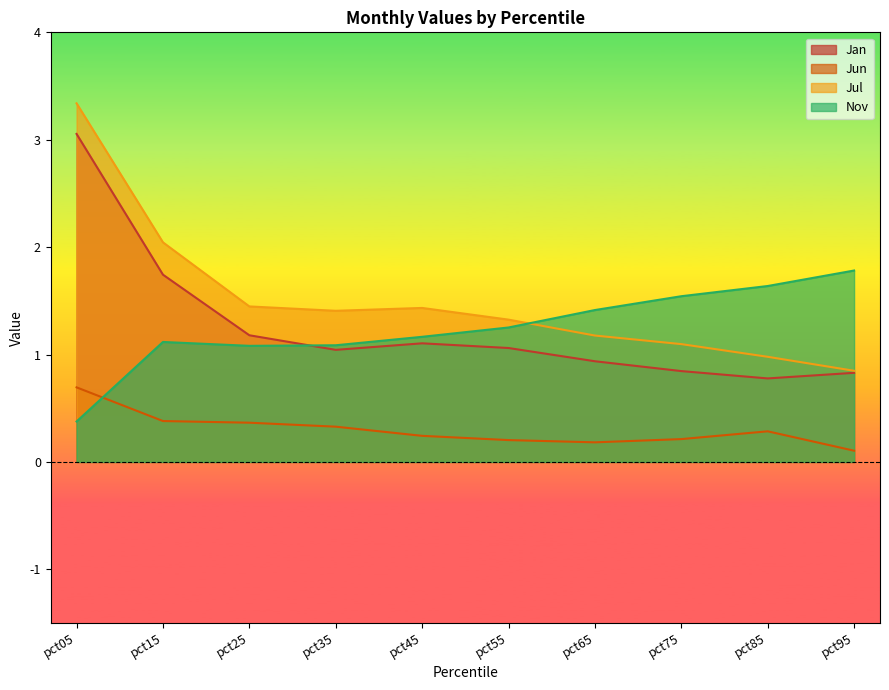

Which series has the widest spread of values?

Jul